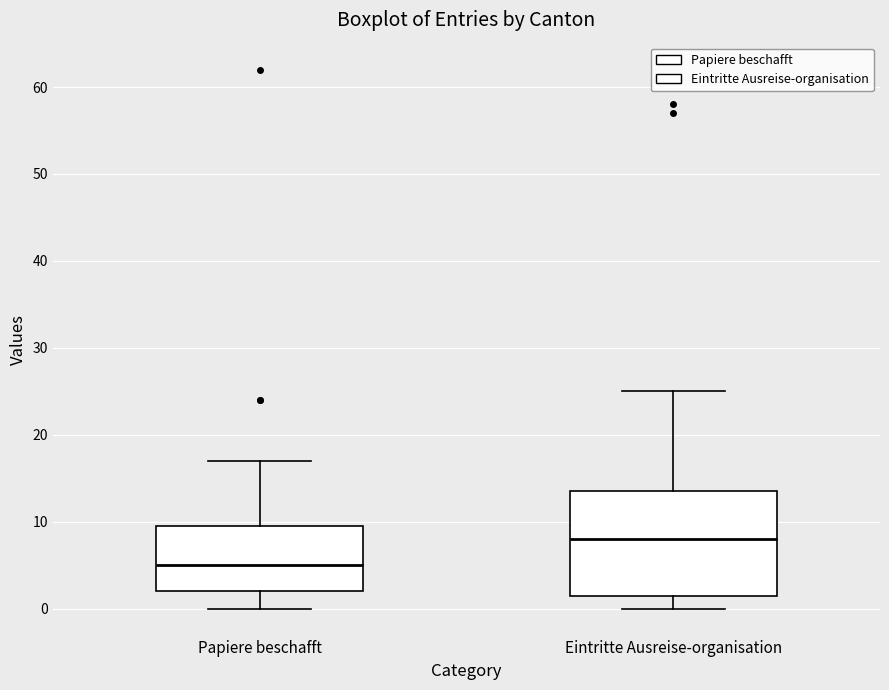

Reading left to right, read every box against the y-axis: the position of its median line, the range the box covers, and the ends of its whiskers. The values are not printed on the chart, so give them approximately, as read against the axis.

Papiere beschafft: median 5, box 2 to 10, whiskers 0 to 17
Eintritte Ausreise-organisation: median 8, box 2 to 14, whiskers 0 to 25